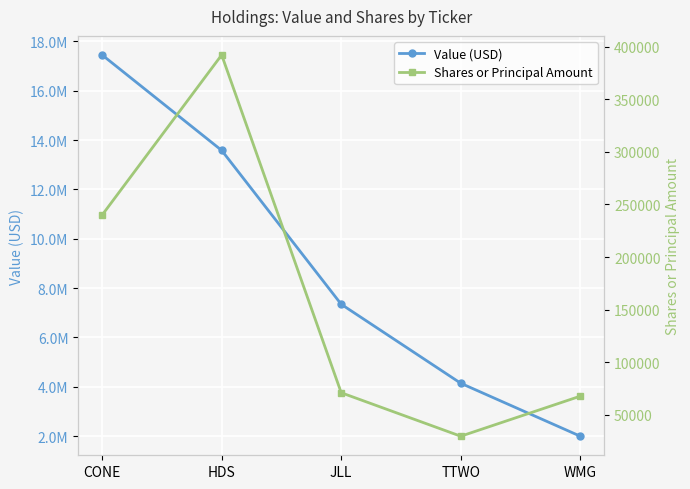

What is the difference between the Value (USD) values at HDS and TTWO?

9438000